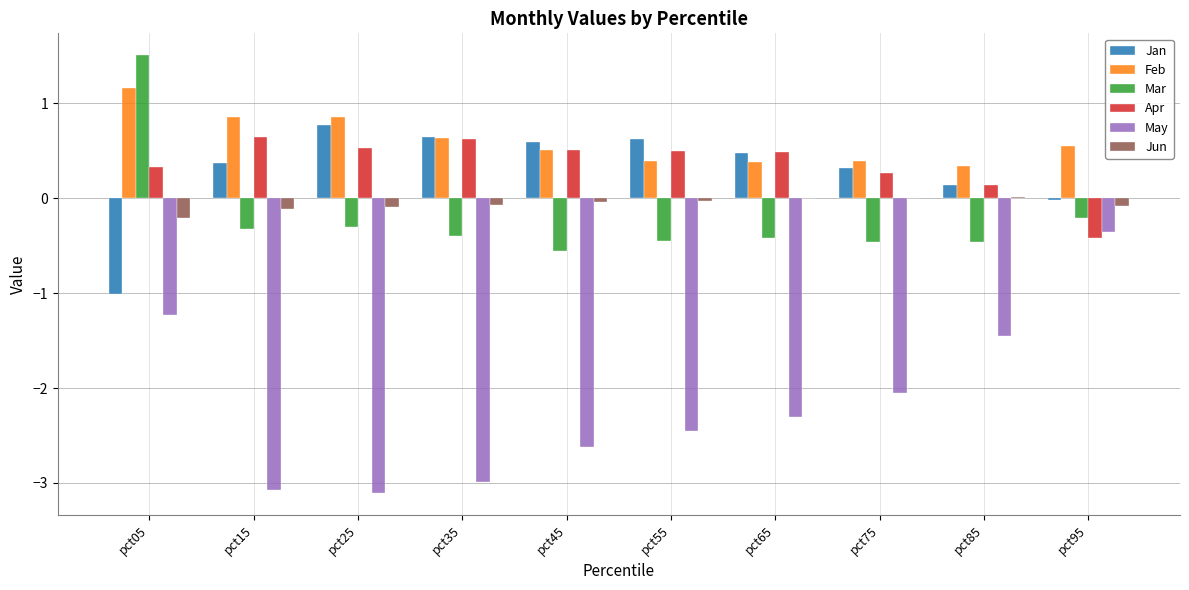

What is the approximate value of Feb at pct05?

1.2